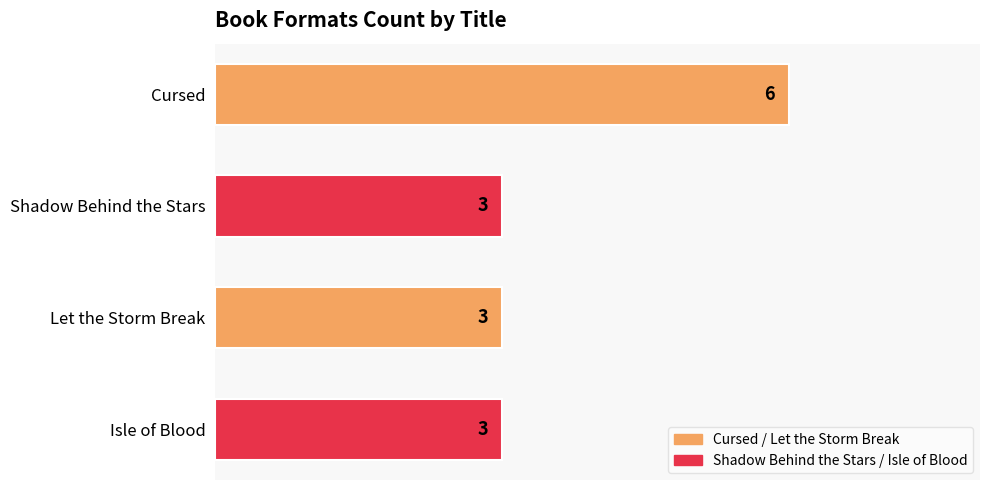

Which has a higher value, Cursed or Shadow Behind the Stars?

Cursed